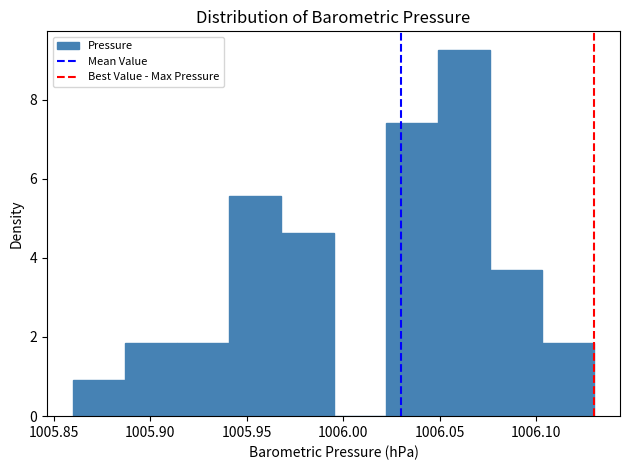

Reading left to right, list every bar in this chart as the range it spans on the x-axis followed by its height. Neither the bar edges nor the heights are printed on the chart, so give them approximately, as read against the axes.

1005.860 to 1005.887: 1.0
1005.887 to 1005.914: 1.8
1005.914 to 1005.941: 1.8
1005.941 to 1005.968: 5.6
1005.968 to 1005.995: 4.6
1005.995 to 1006.022: 0
1006.022 to 1006.049: 7.4
1006.049 to 1006.076: 9.2
1006.076 to 1006.103: 3.8
1006.103 to 1006.130: 1.8